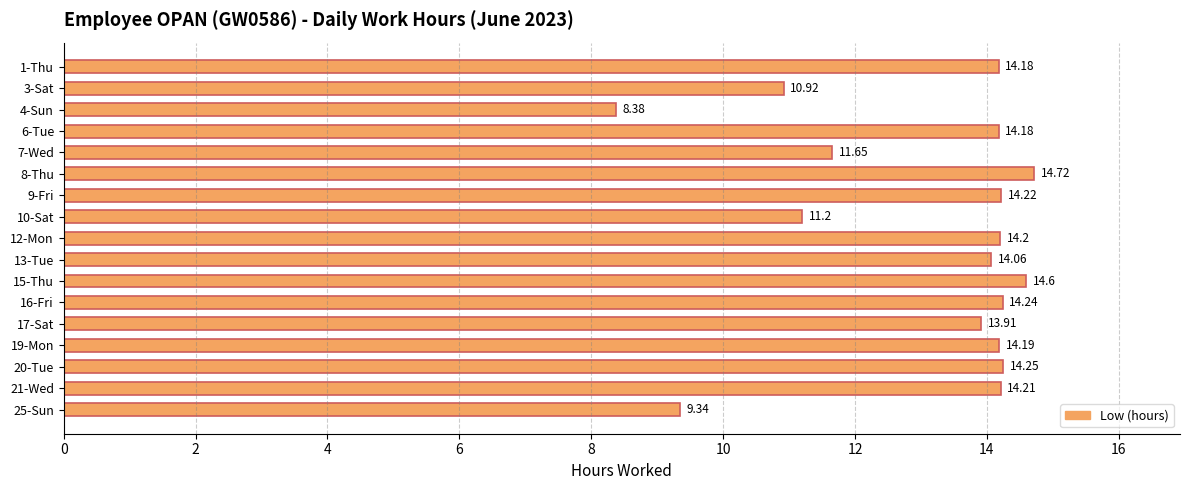

What is the difference between the maximum and minimum values?

6.3